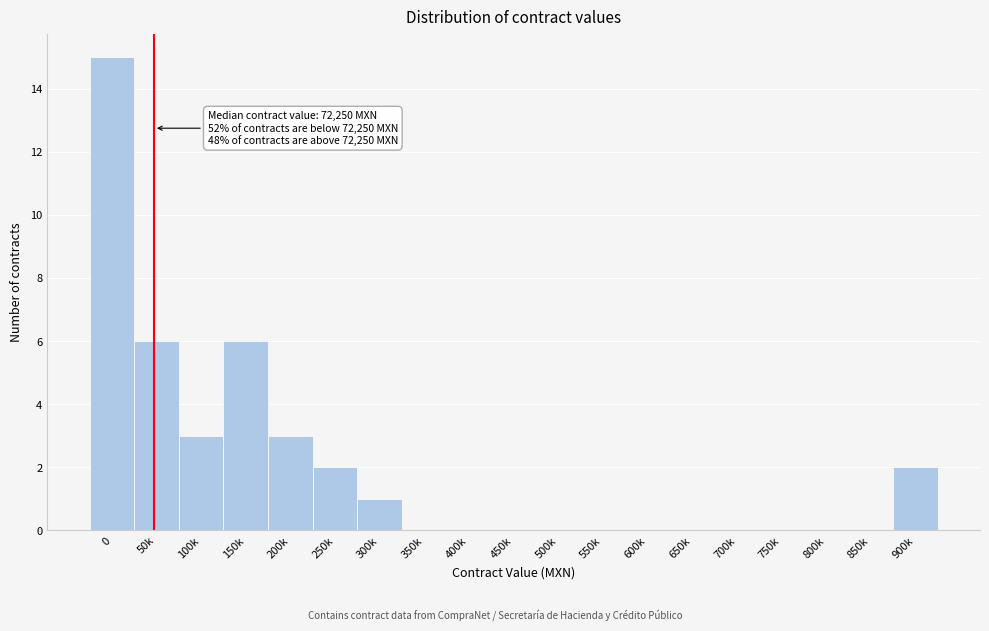

Reading left to right, what are all the values shown in this chart?

0=15	50k=6	100k=3	150k=6	200k=3	250k=2	300k=1	350k=0	400k=0	450k=0	500k=0	550k=0	600k=0	650k=0	700k=0	750k=0	800k=0	850k=0	900k=2